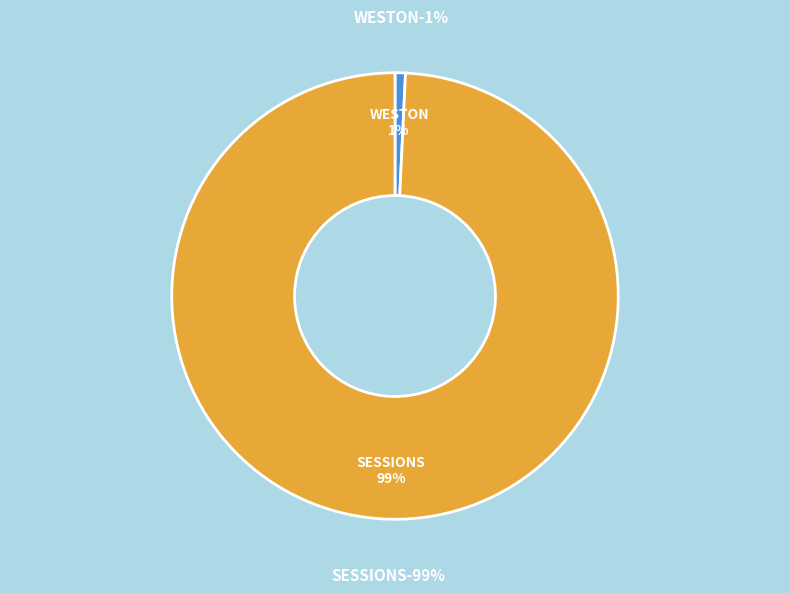

How many slices are in this pie chart?

2